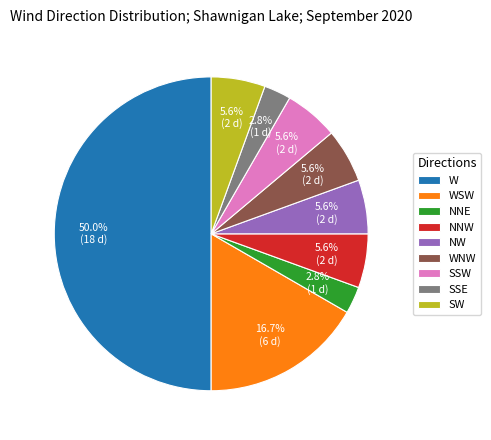

Between NW and SSE, which is larger?

NW